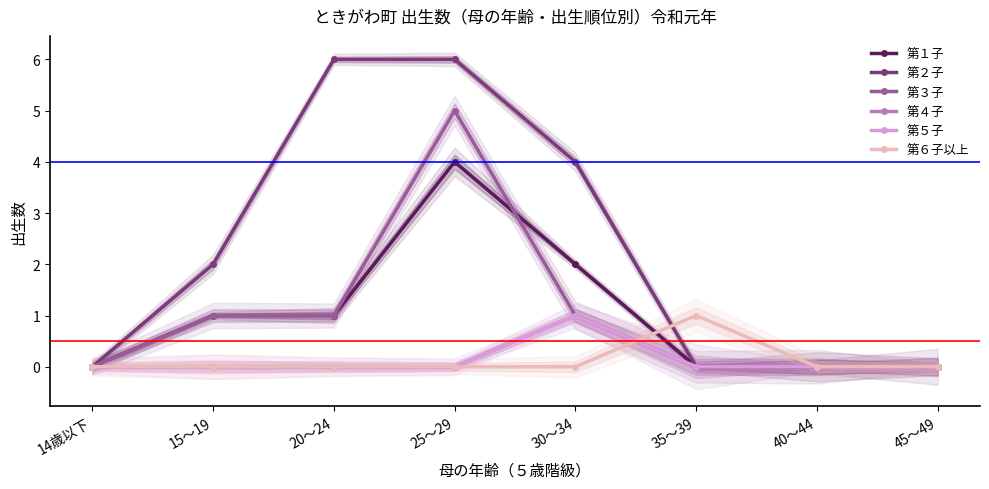

Reading right to left, what are all the values shown in this chart?

第１子: 0	0	0	2	4	1	1	0
第２子: 0	0	0	4	6	6	2	0
第３子: 0	0	0	1	5	1	1	0
第４子: 0	0	0	1	0	0	0	0
第５子: 0	0	0	1	0	0	0	0
第６子以上: 0	0	1	0	0	0	0	0